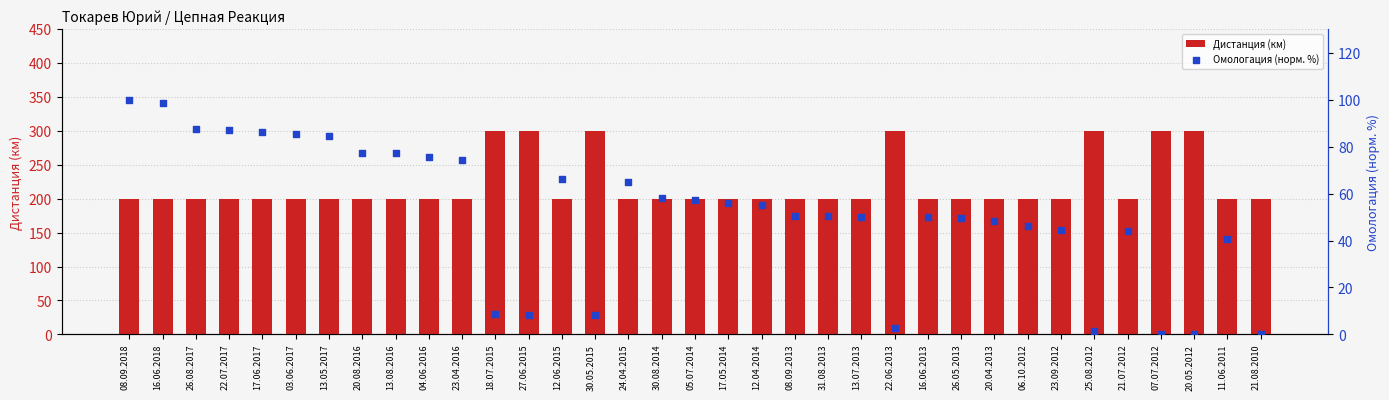

What are all the series names shown in the legend?

Дистанция (км), Омологация (норм. %)